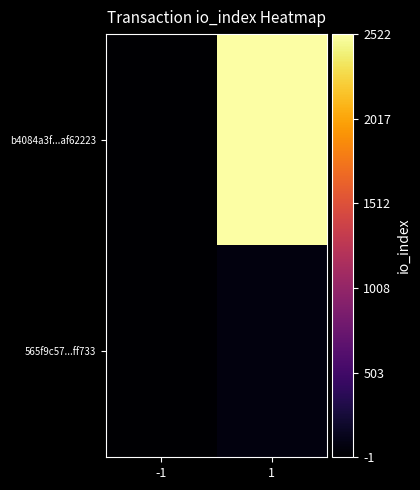

Which series has the largest range (max minus min)?

b4084a3f...af62223